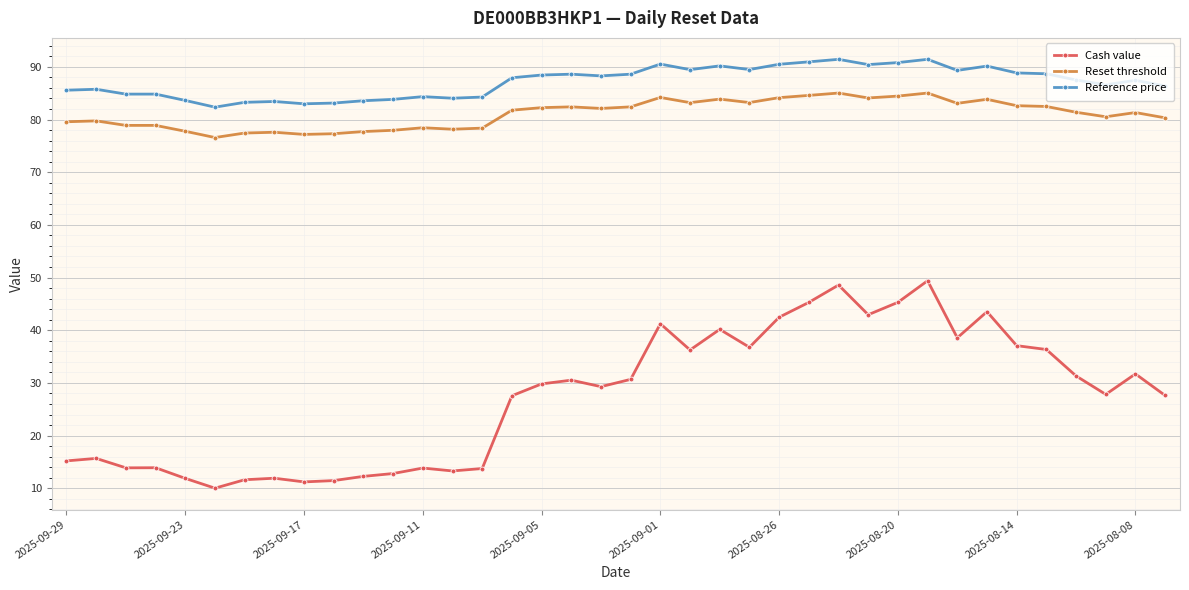

What is the value of the Reset threshold point at the 17th from the left?

82.2